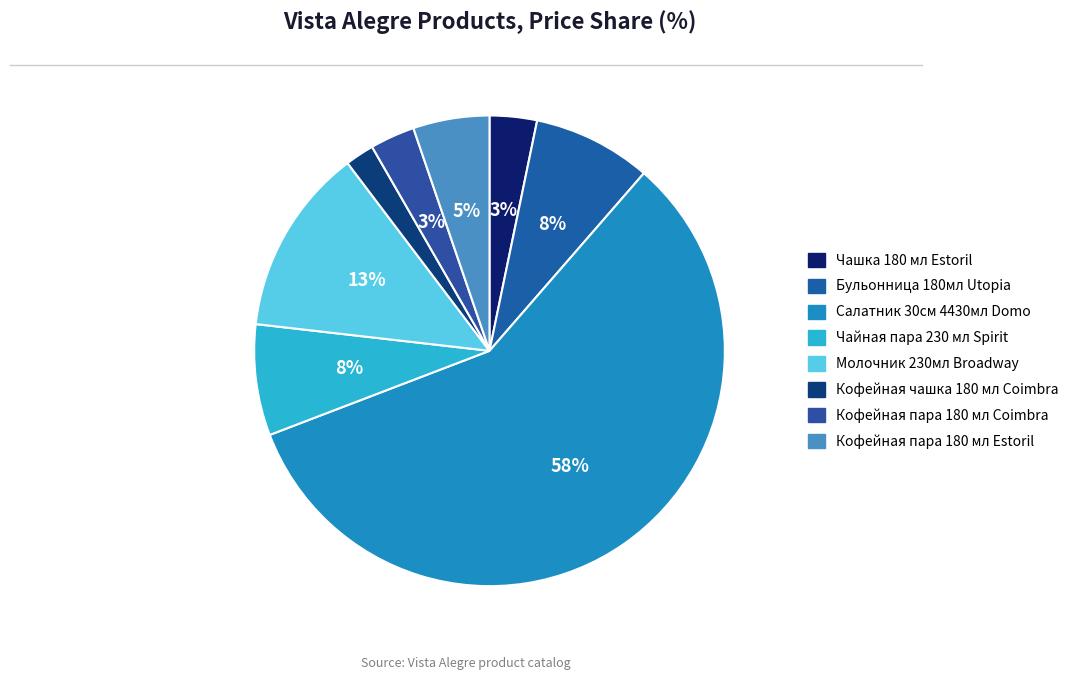

To the nearest percent, what portion does Кофейная пара 180 мл Estoril represent?

5%